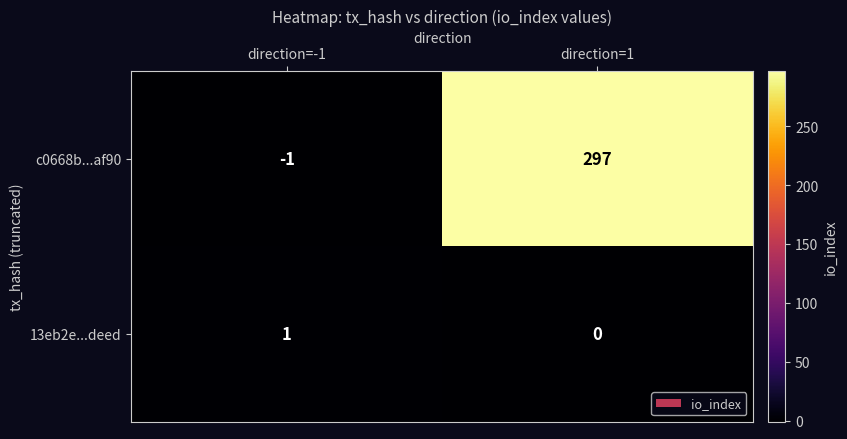

Rank the series by their average value, from highest to lowest.

c0668b...af90, 13eb2e...deed